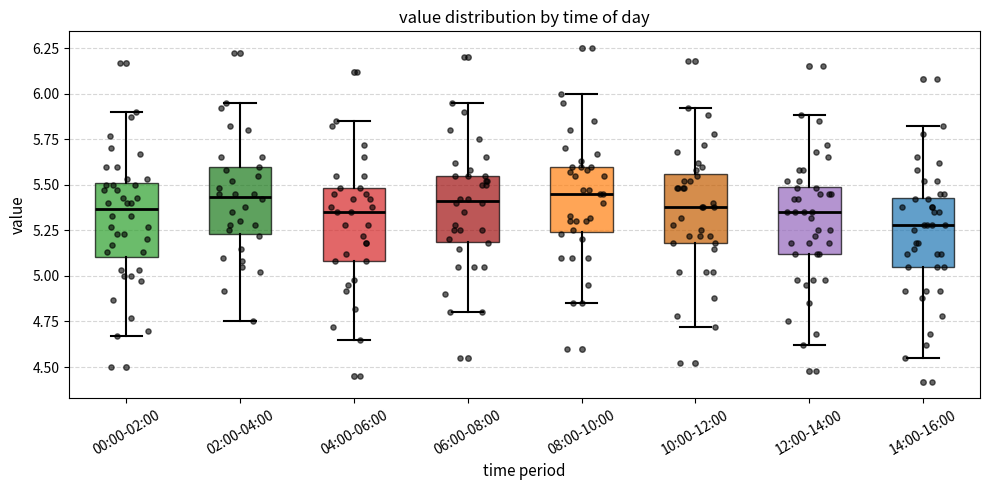

Reading left to right, transcribe this box plot: for each box, give where its median line is, the range the box spans, and where its two whiskers end, as read against the y-axis. The values are not printed on the chart, so give them approximately, as read against the axis.

00:00-02:00: median 5.35, box 5.10 to 5.50, whiskers 4.65 to 5.90
02:00-04:00: median 5.45, box 5.25 to 5.60, whiskers 4.75 to 5.95
04:00-06:00: median 5.35, box 5.10 to 5.50, whiskers 4.65 to 5.85
06:00-08:00: median 5.40, box 5.20 to 5.55, whiskers 4.80 to 5.95
08:00-10:00: median 5.45, box 5.25 to 5.60, whiskers 4.85 to 6.00
10:00-12:00: median 5.40, box 5.20 to 5.55, whiskers 4.70 to 5.90
12:00-14:00: median 5.35, box 5.10 to 5.50, whiskers 4.60 to 5.90
14:00-16:00: median 5.30, box 5.05 to 5.45, whiskers 4.55 to 5.80